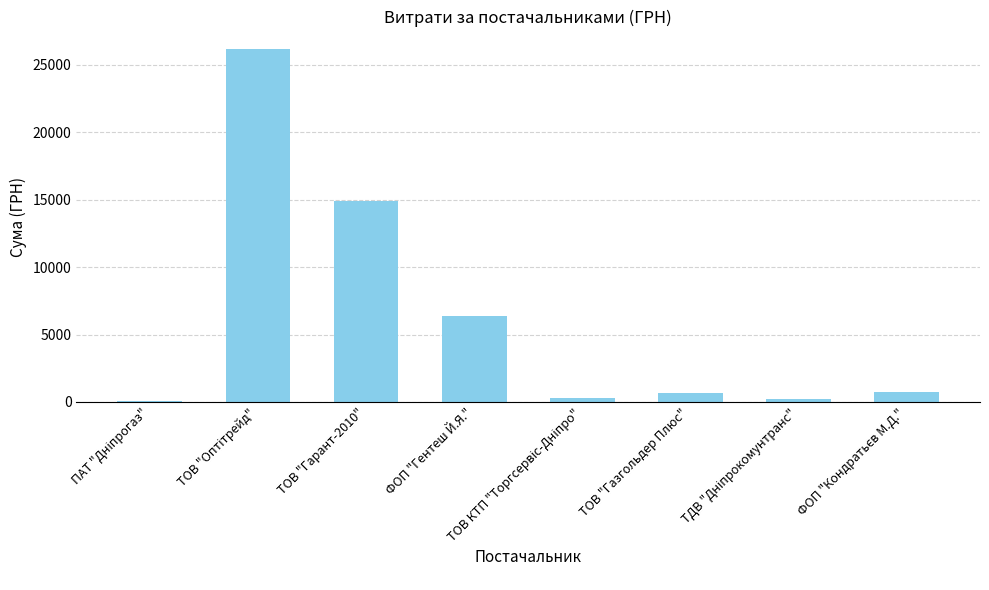

At which label is the value closest to 13123?

ТОВ "Гарант-2010"